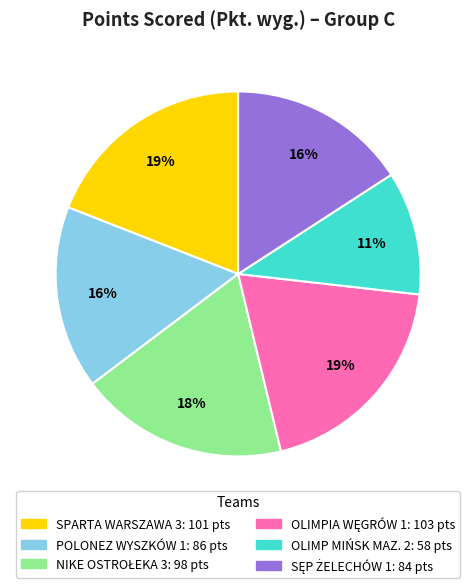

What is the smallest slice in the pie chart?

OLIMP MIŃSK MAZ. 2